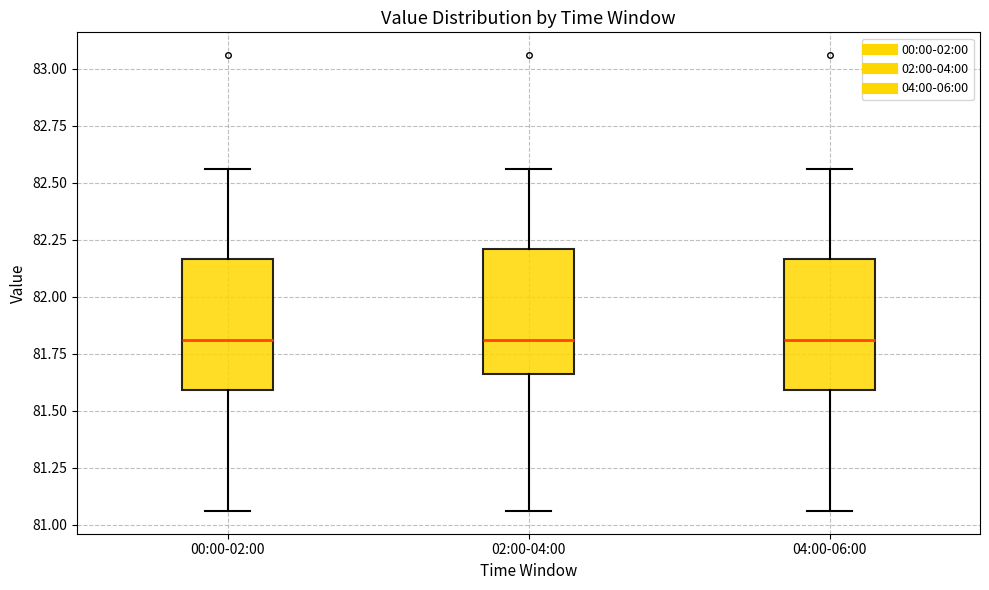

Reading left to right, read every box against the y-axis: the position of its median line, the range the box covers, and the ends of its whiskers. The values are not printed on the chart, so give them approximately, as read against the axis.

00:00-02:00: median 81.80, box 81.60 to 82.15, whiskers 81.05 to 82.55
02:00-04:00: median 81.80, box 81.65 to 82.20, whiskers 81.05 to 82.55
04:00-06:00: median 81.80, box 81.60 to 82.15, whiskers 81.05 to 82.55